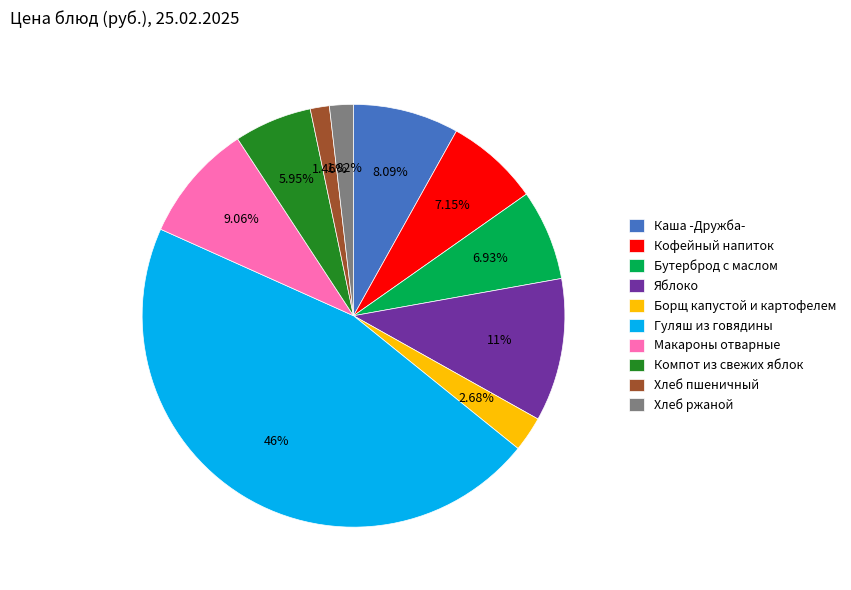

To the nearest percent, what is the difference between the largest and smallest slice percentages?

44%